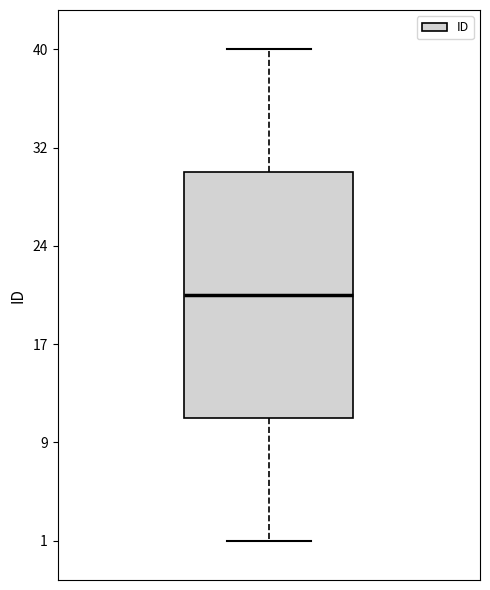

Read this box plot against the y-axis: the position of the median line, the range covered by the box, and the ends of both whiskers. The values are not printed on the chart, so give them approximately, as read against the axis.

median 21, box 11 to 30, whiskers 1 to 40